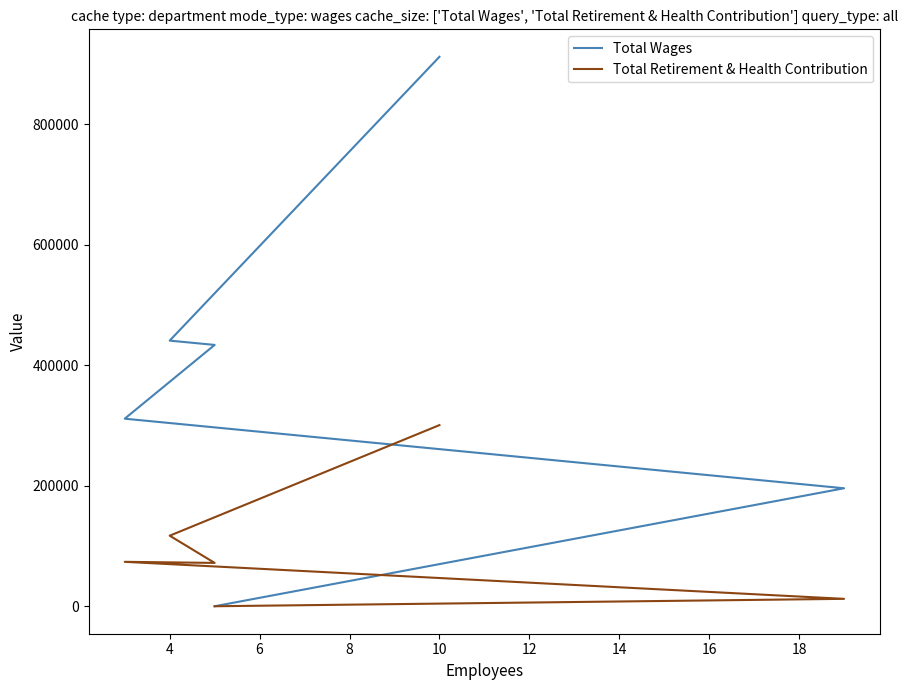

How many categories are shown in the chart?

6